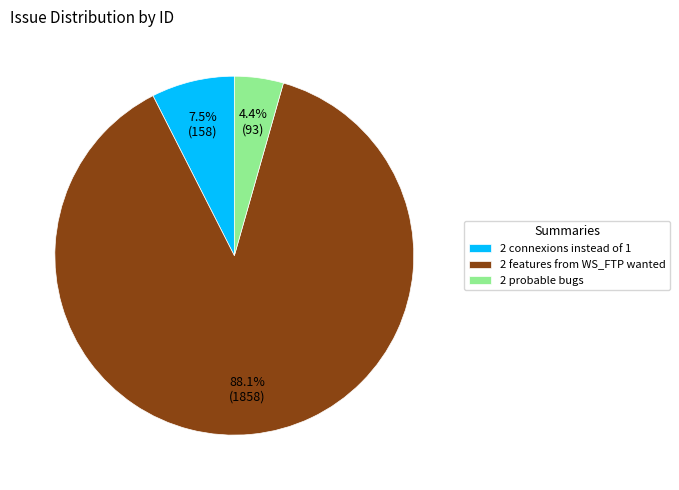

Between 2 connexions instead of 1 and 2 features from WS_FTP wanted, which is larger?

2 features from WS_FTP wanted